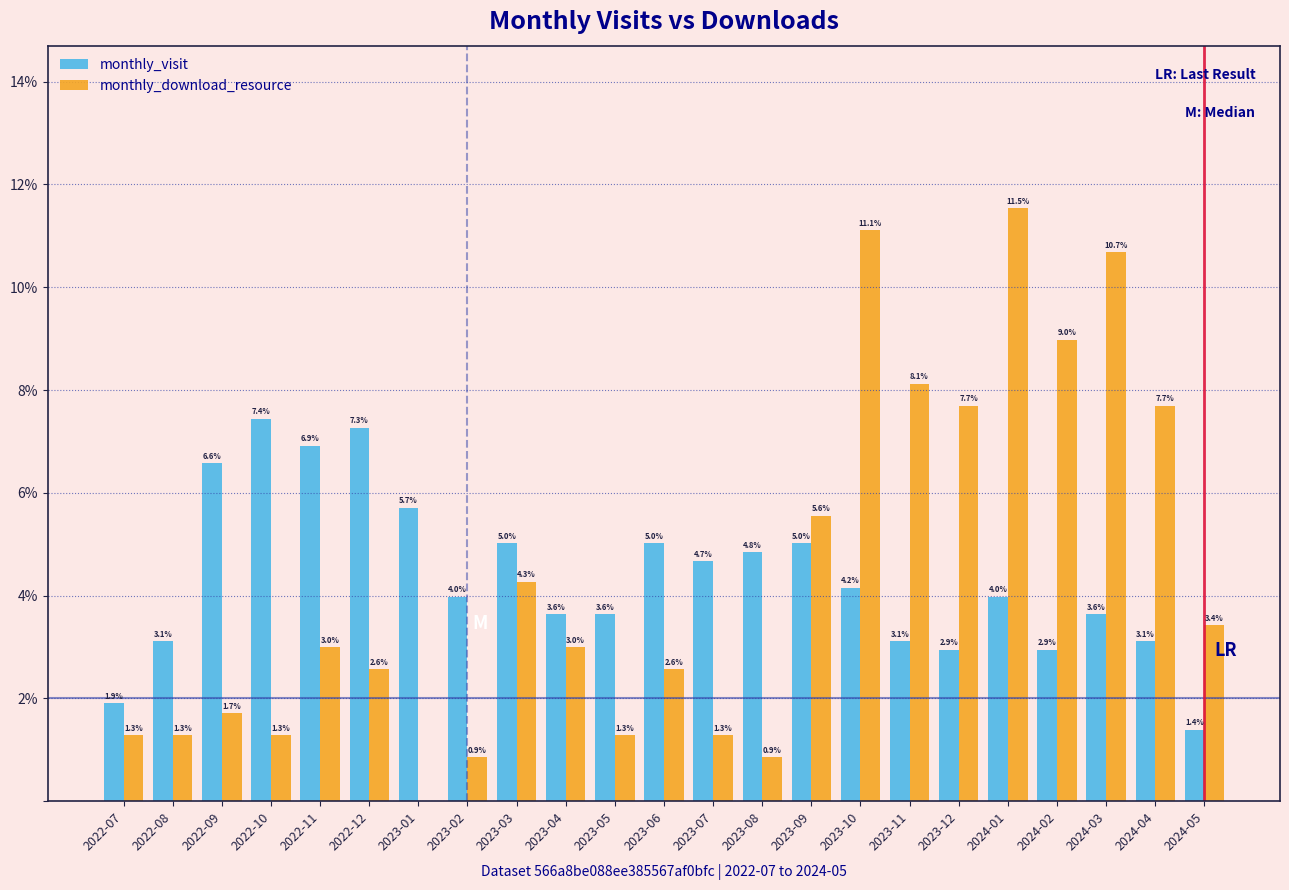

Reading left to right, list all the values displayed in this chart.

monthly_visit: 2022-07=1.9	2022-08=3.1	2022-09=6.6	2022-10=7.4	2022-11=6.9	2022-12=7.3	2023-01=5.7	2023-02=4.0	2023-03=5.0	2023-04=3.6	2023-05=3.6	2023-06=5.0	2023-07=4.7	2023-08=4.8	2023-09=5.0	2023-10=4.2	2023-11=3.1	2023-12=2.9	2024-01=4.0	2024-02=2.9	2024-03=3.6	2024-04=3.1	2024-05=1.4
monthly_download_resource: 2022-07=1.3	2022-08=1.3	2022-09=1.7	2022-10=1.3	2022-11=3.0	2022-12=2.6	2023-01=0.0	2023-02=0.9	2023-03=4.3	2023-04=3.0	2023-05=1.3	2023-06=2.6	2023-07=1.3	2023-08=0.9	2023-09=5.6	2023-10=11.1	2023-11=8.1	2023-12=7.7	2024-01=11.5	2024-02=9.0	2024-03=10.7	2024-04=7.7	2024-05=3.4